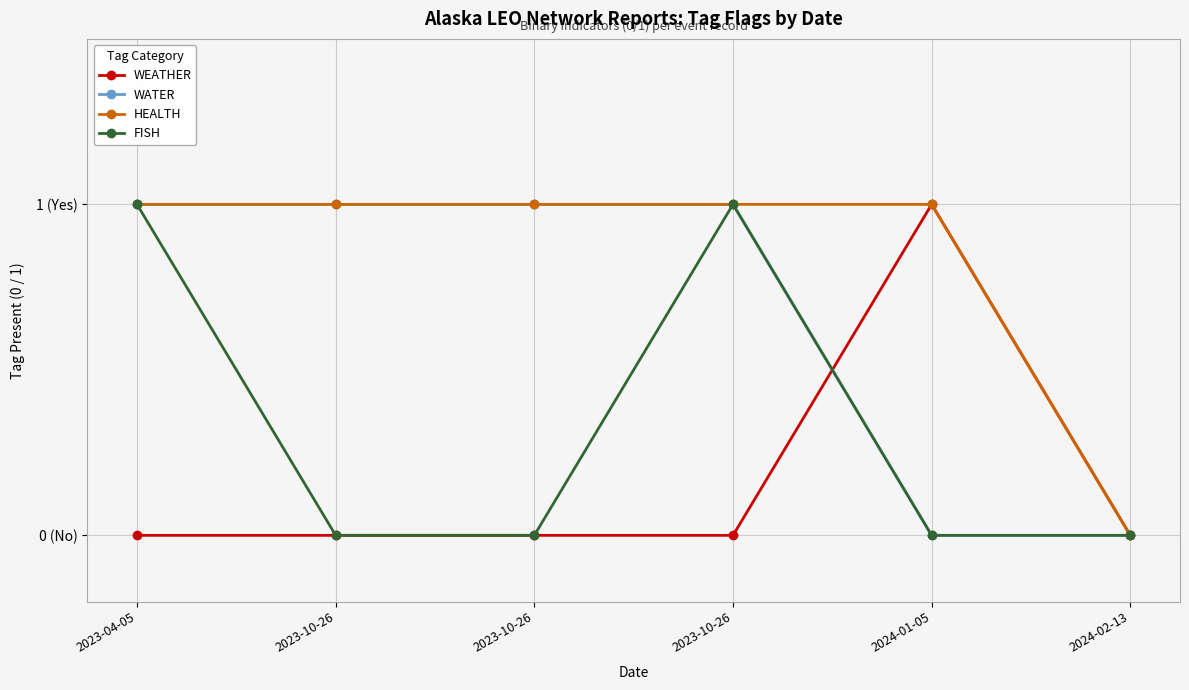

What is the total value across all series at 2023-10-26?

2